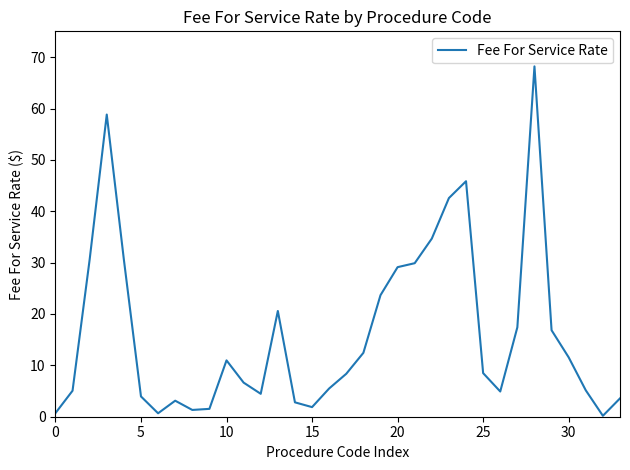

What is the difference between the maximum and minimum values?

68.0